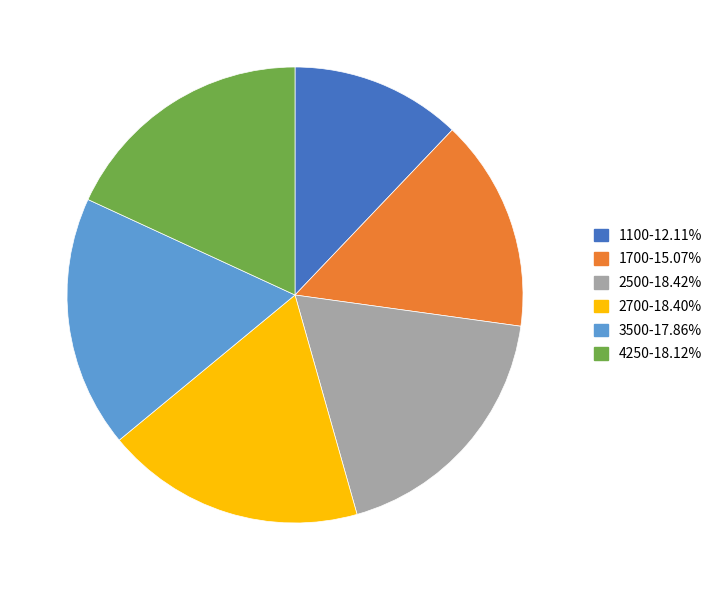

Does 2700 represent more than half of the total?

No